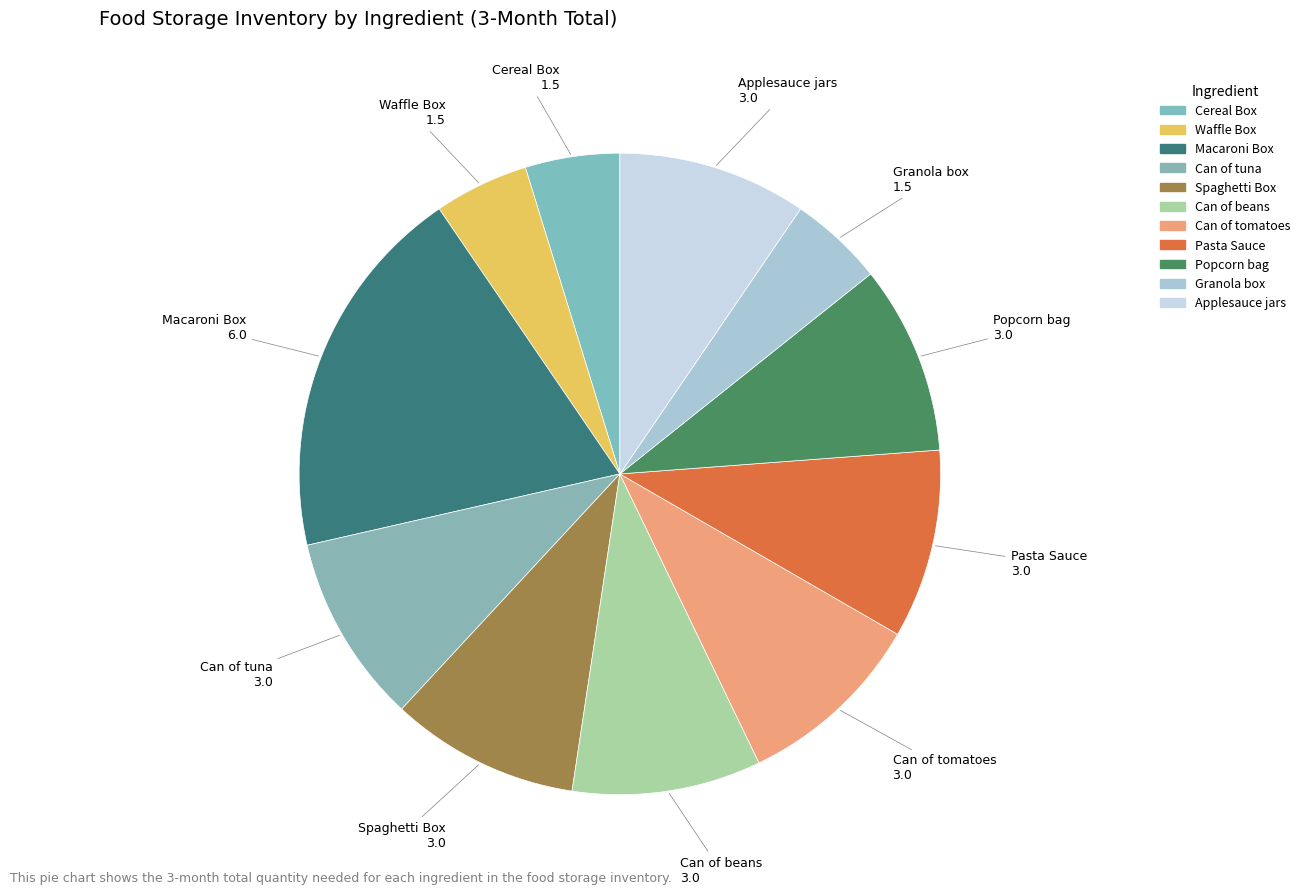

Does any single category account for the majority?

No